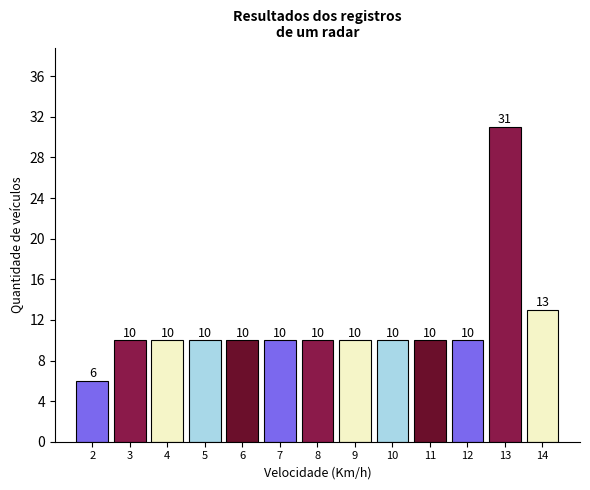

Reading right to left, list all the values displayed in this chart.

13	31	10	10	10	10	10	10	10	10	10	10	6